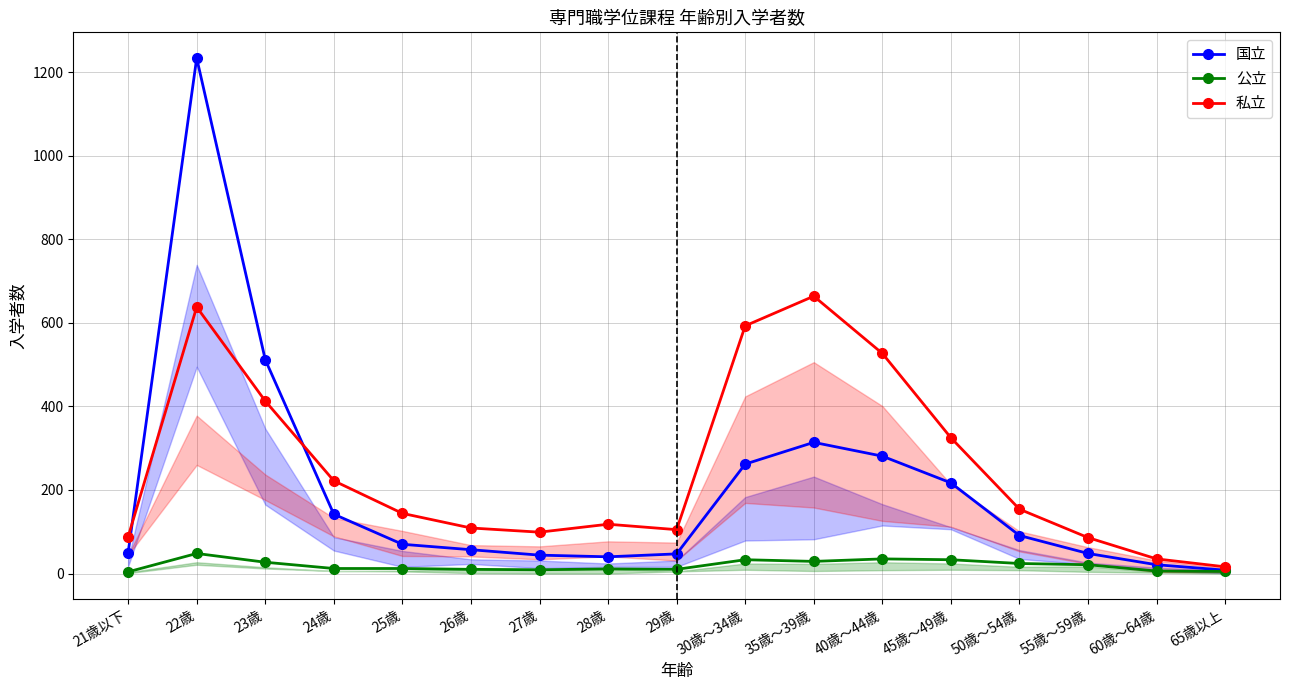

What is the difference between the 公立 values at 27歳 and 65歳以上?

4